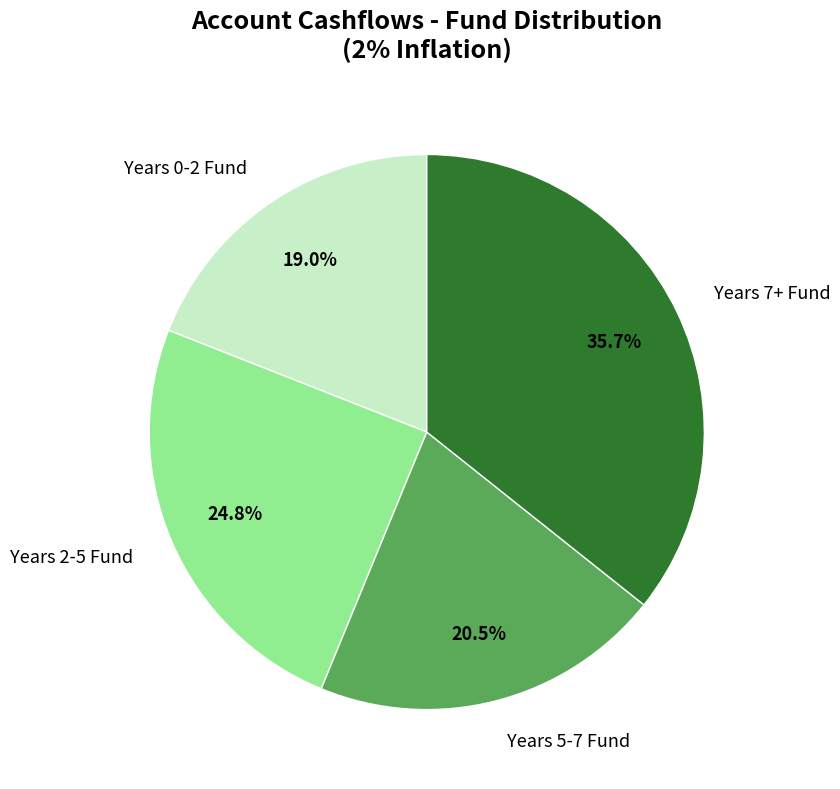

Rank the categories by value from highest to lowest.

Years 7+ Fund, Years 2-5 Fund, Years 5-7 Fund, Years 0-2 Fund